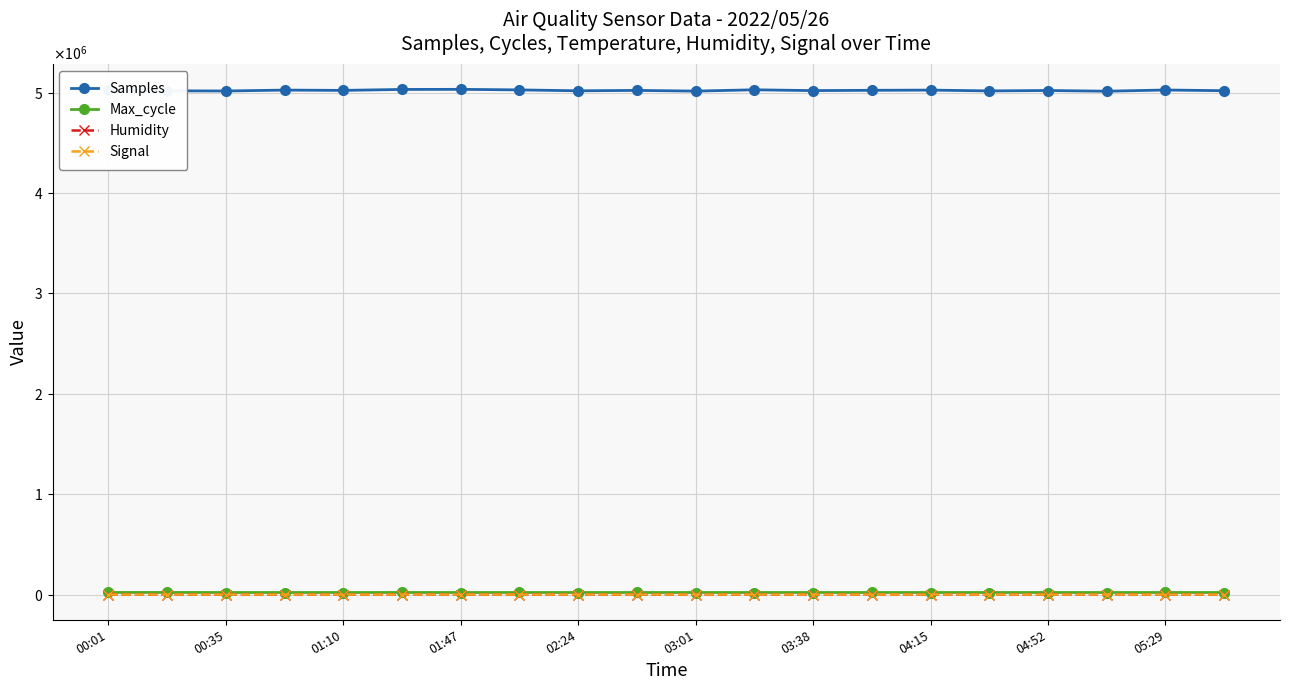

What are all the series names shown in the legend?

Samples, Max_cycle, Humidity, Signal